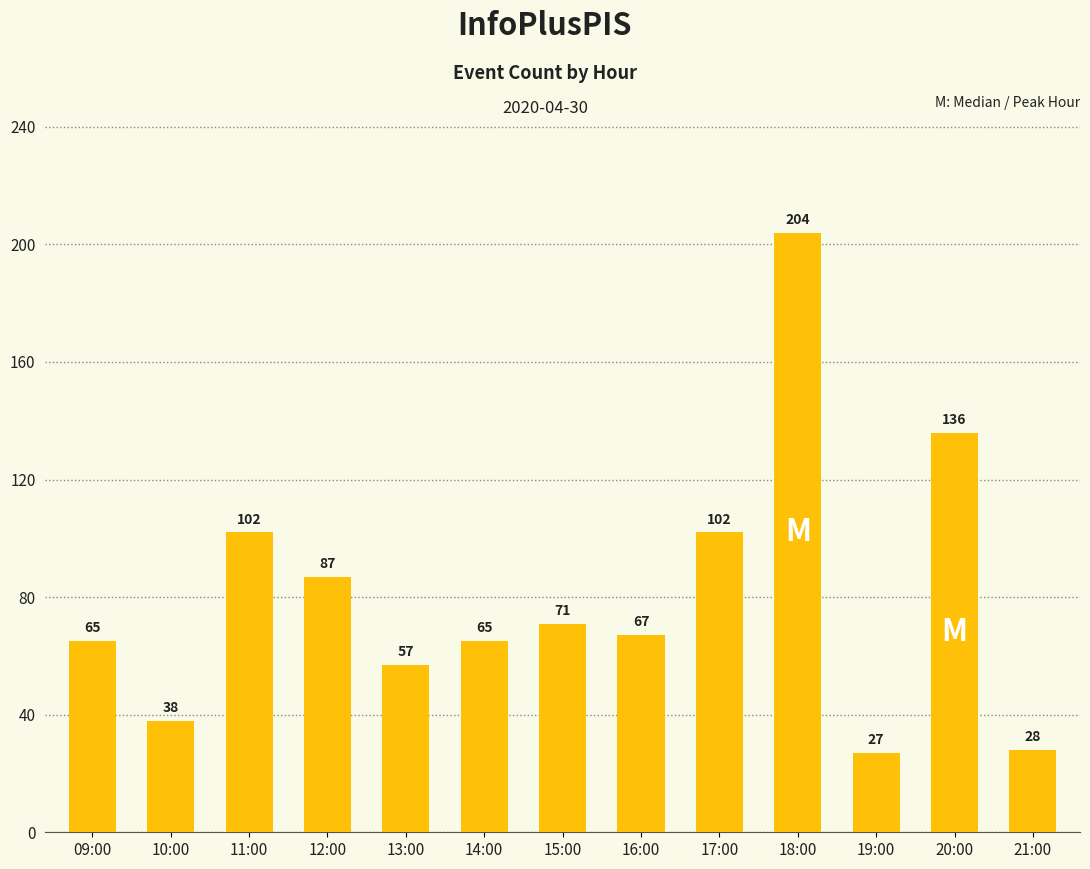

Between 16:00 and 19:00, which is larger?

16:00